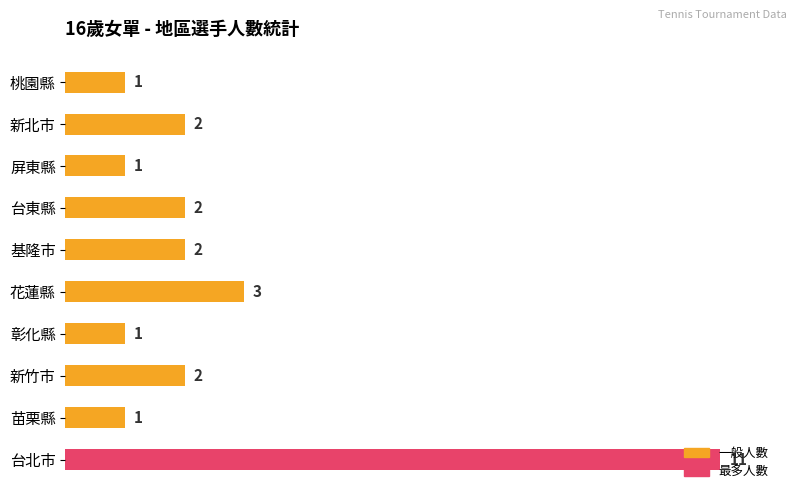

Between 新竹市 and 苗栗縣, which is larger?

新竹市